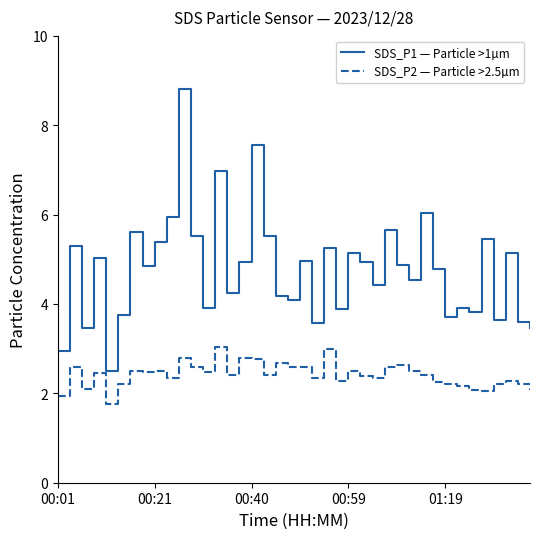

True or false: SDS_P1 — Particle >1µm and SDS_P2 — Particle >2.5µm cross at least once.

False